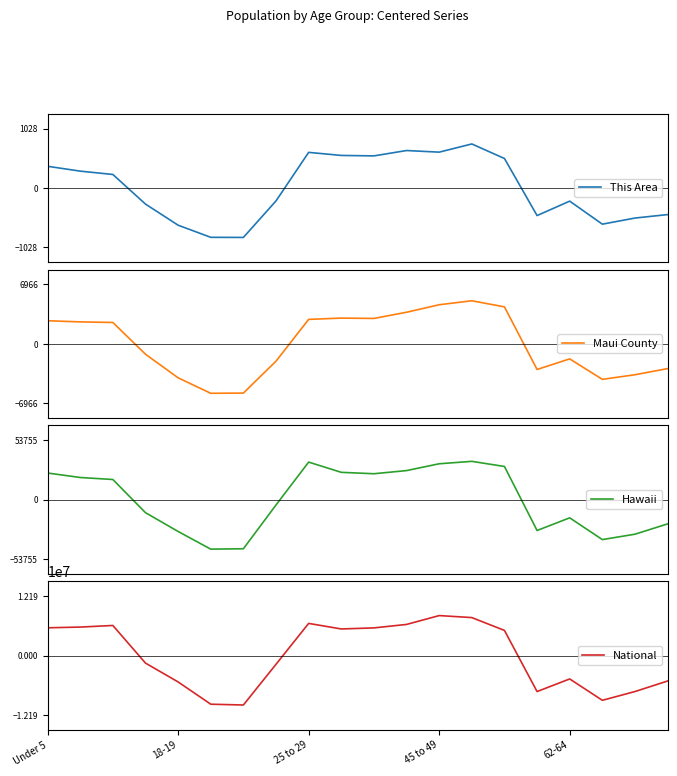

What is the difference between the highest and lowest values at 15?

7395343.8